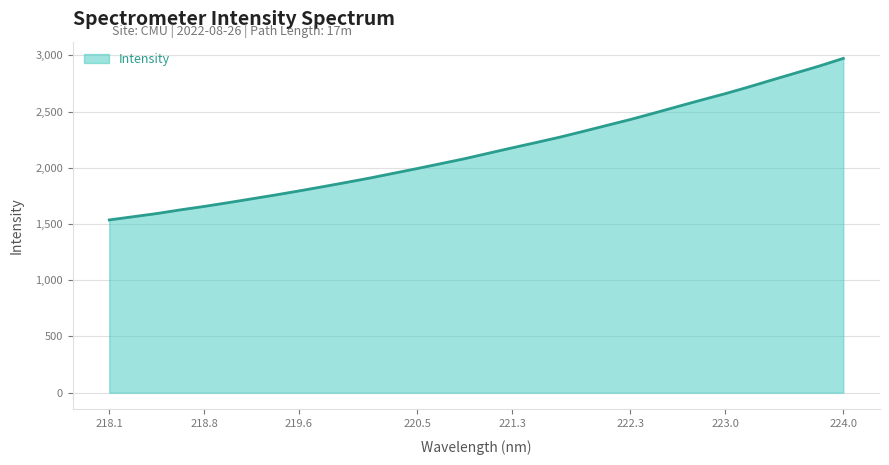

What is the smallest value displayed?

1536.7